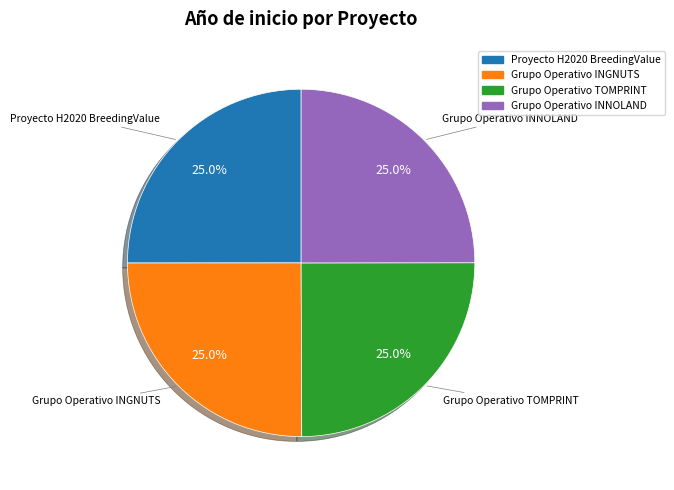

What percentage is the Proyecto H2020 BreedingValue slice, to the nearest percent?

25%